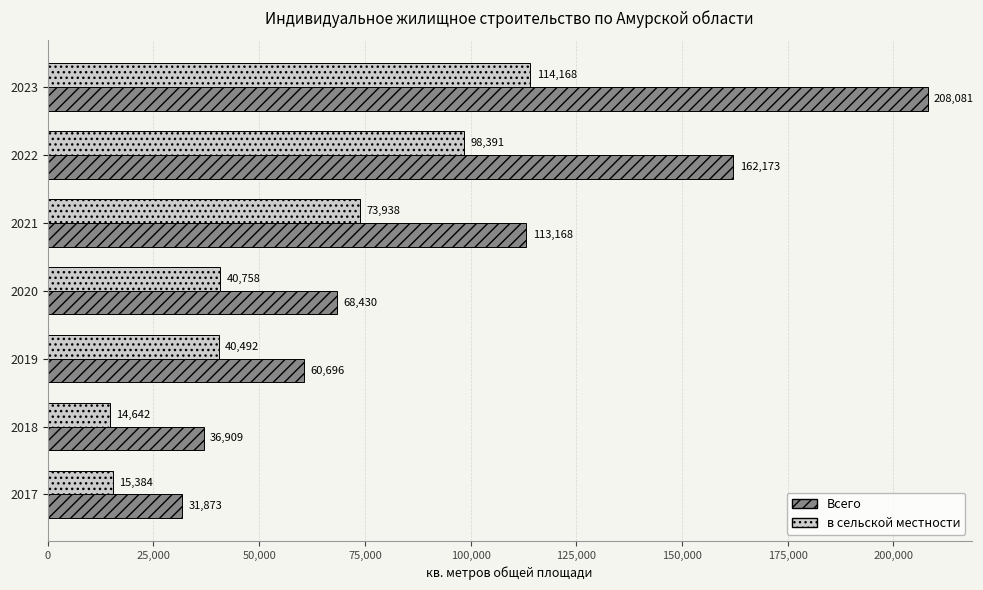

What is the highest value of the Всего series?

208081